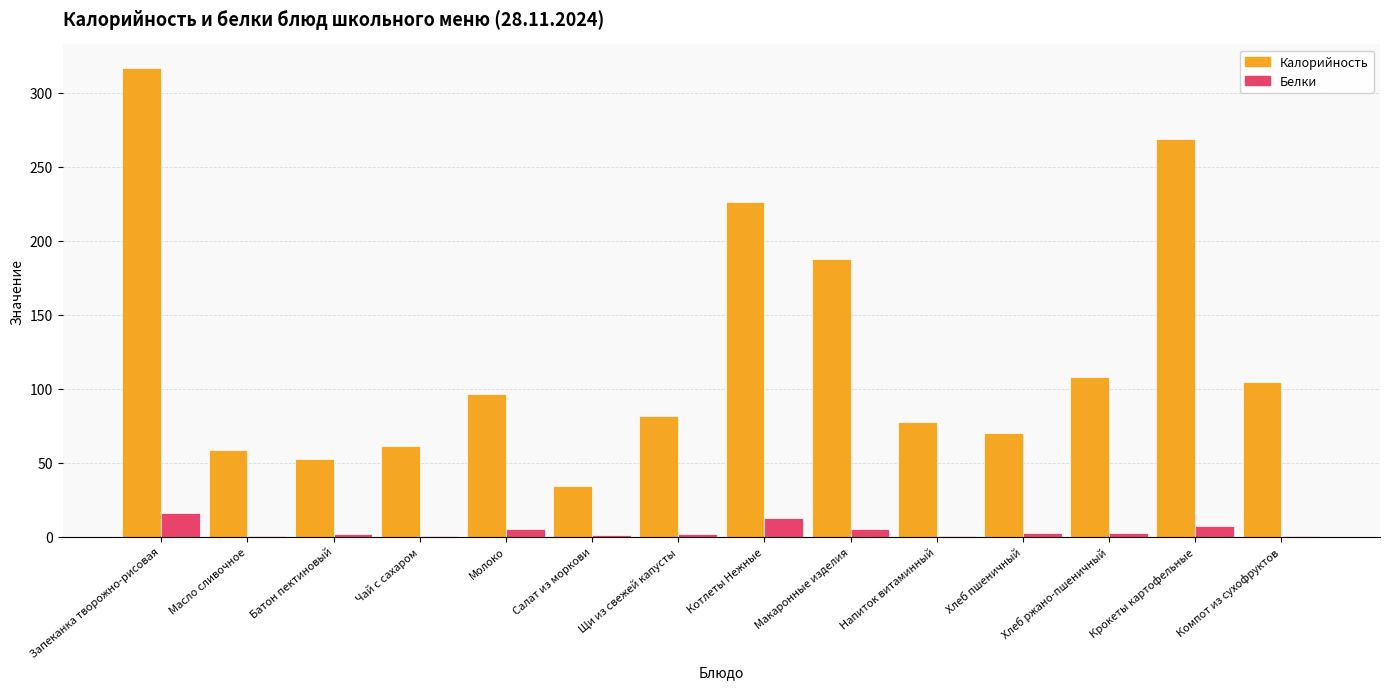

Does the chart contain stacked bars?

No